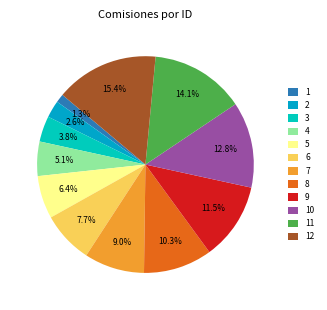

True or false: 12 accounts for 15% of the total.

True